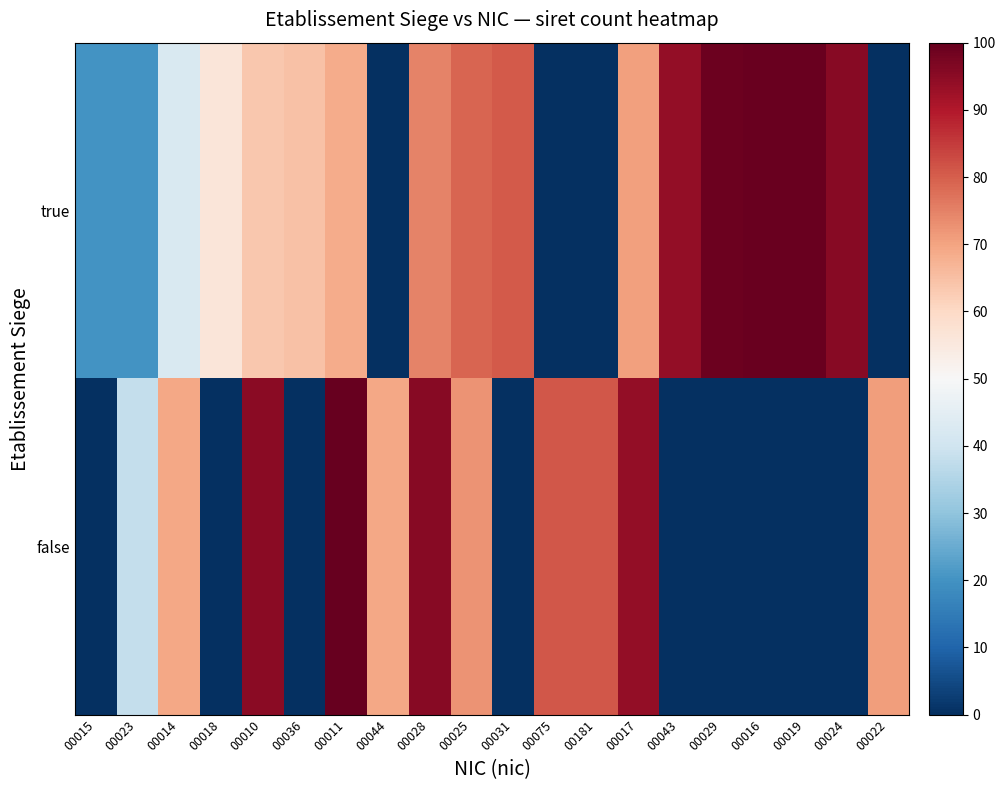

Reading left to right, what are all the values shown in this chart?

true: 00015=20.0	00023=20.0	00014=42.4	00018=55.9	00010=63.3	00036=64.7	00011=68.7	00044=0.0	00028=75.0	00025=79.0	00031=80.5	00075=0.0	00181=0.0	00017=70.4	00043=94.1	00029=98.9	00016=99.3	00019=99.5	00024=95.4	00022=0.0
false: 00015=0.0	00023=37.9	00014=69.2	00018=0.0	00010=95.0	00036=0.0	00011=100.0	00044=69.2	00028=95.4	00025=72.4	00031=0.0	00075=81.0	00181=81.0	00017=94.1	00043=0.0	00029=0.0	00016=0.0	00019=0.0	00024=0.0	00022=71.0